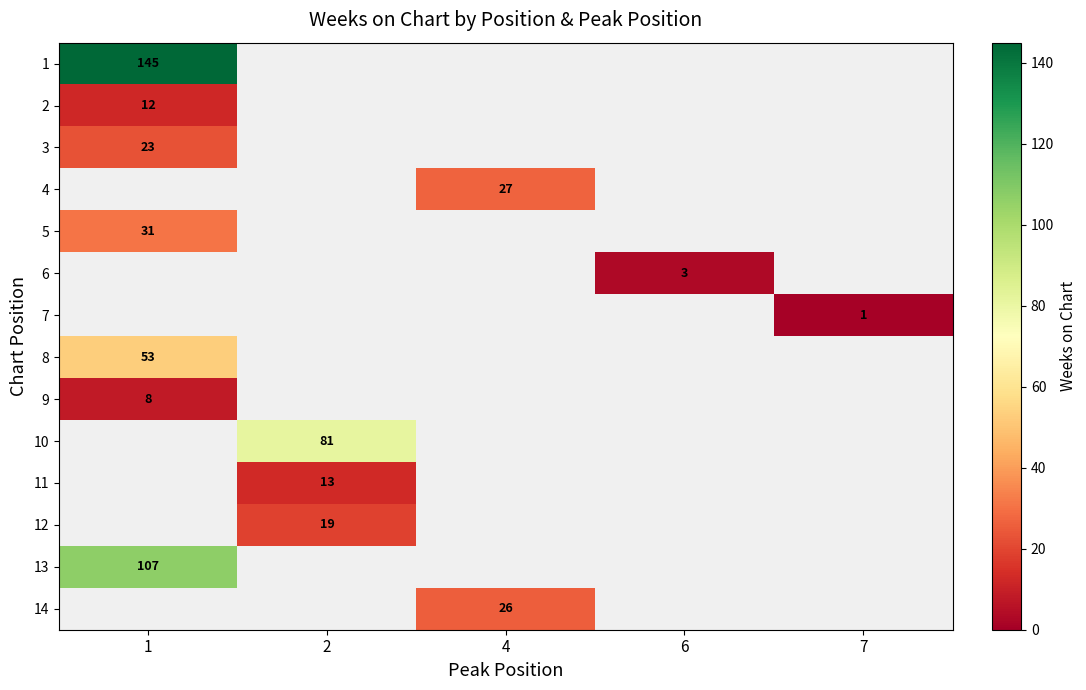

Between 2 and 4, which is larger?

4